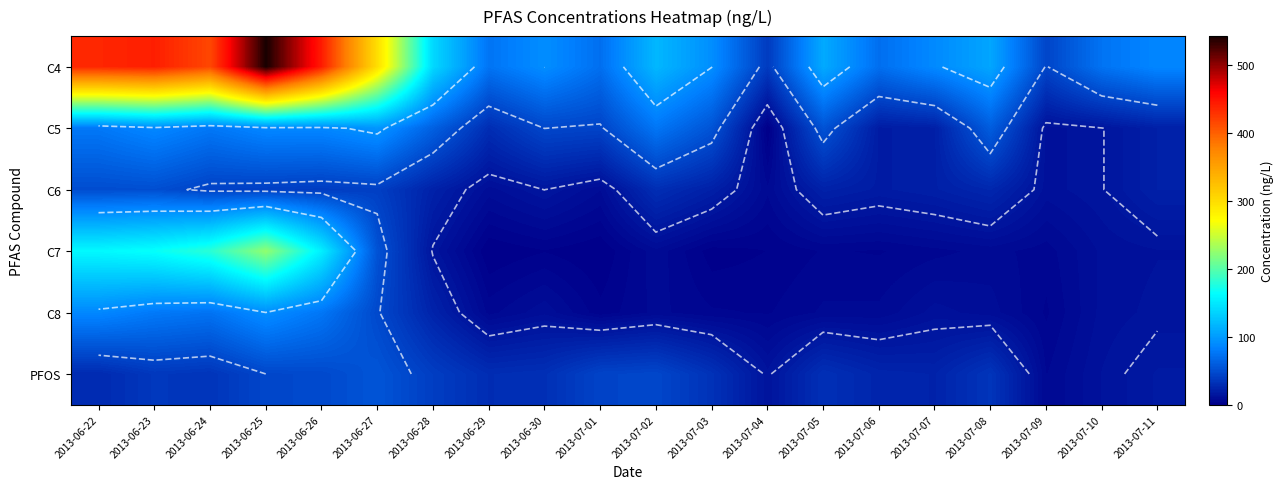

Count the number of categories in the chart.

20